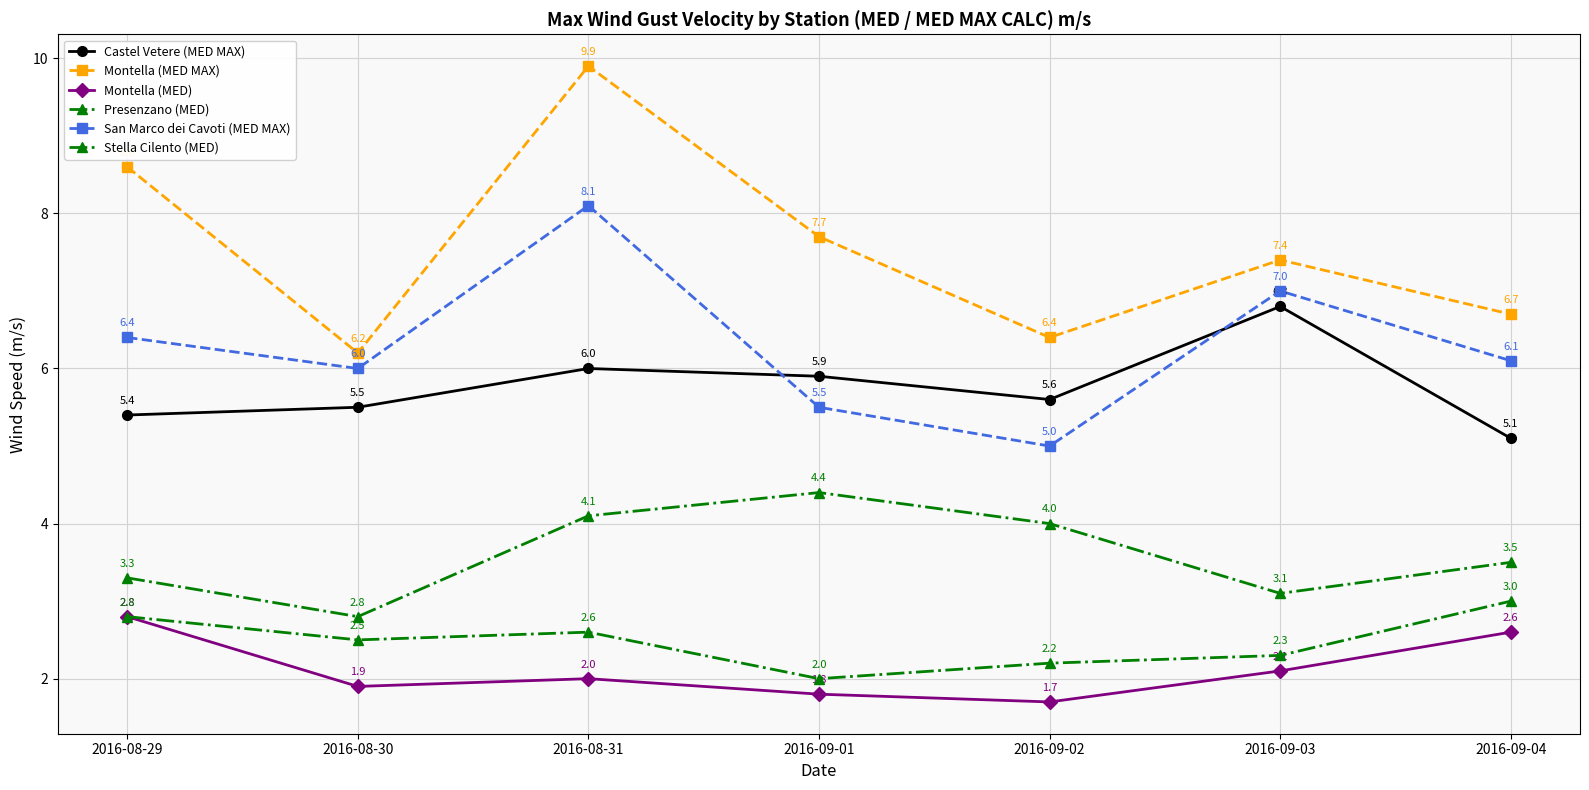

How many lines are shown in the chart?

6